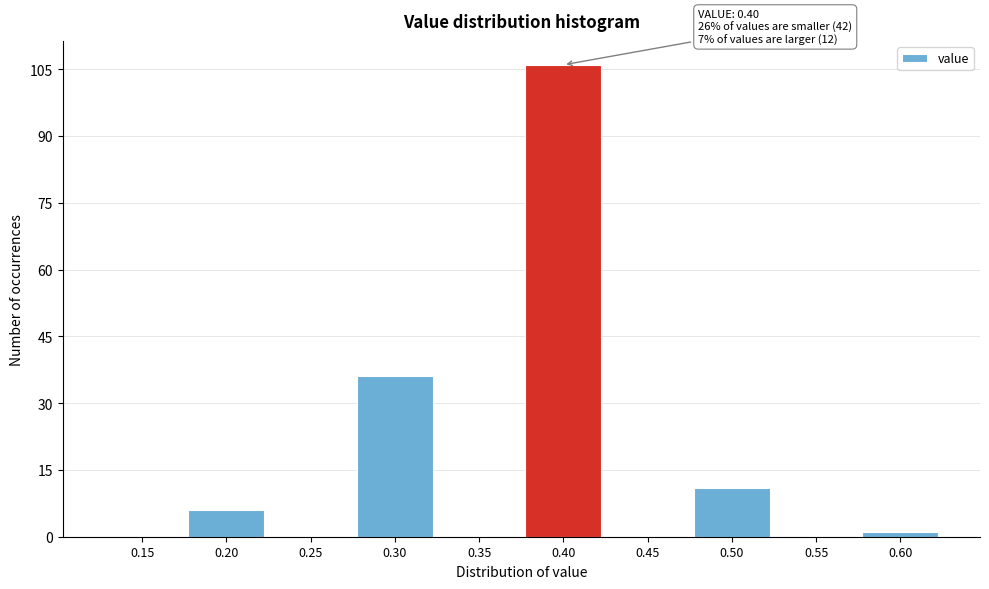

Reading left to right, what are all the values shown in this chart?

0.15=0	0.20=6	0.25=0	0.30=36	0.35=0	0.40=106	0.45=0	0.50=11	0.55=0	0.60=1